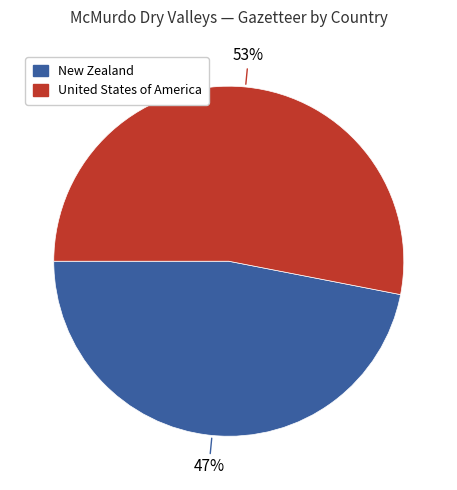

Approximately how many times larger is the value at United States of America compared to New Zealand?

1.1